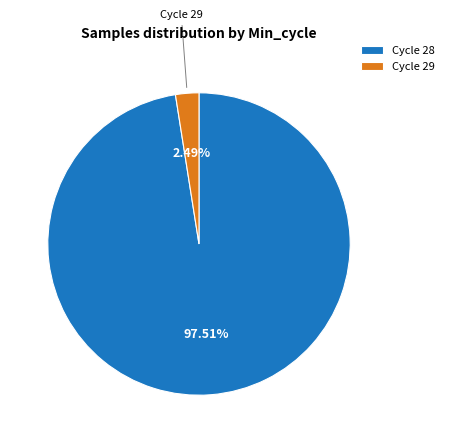

How many segments does this pie chart have?

2